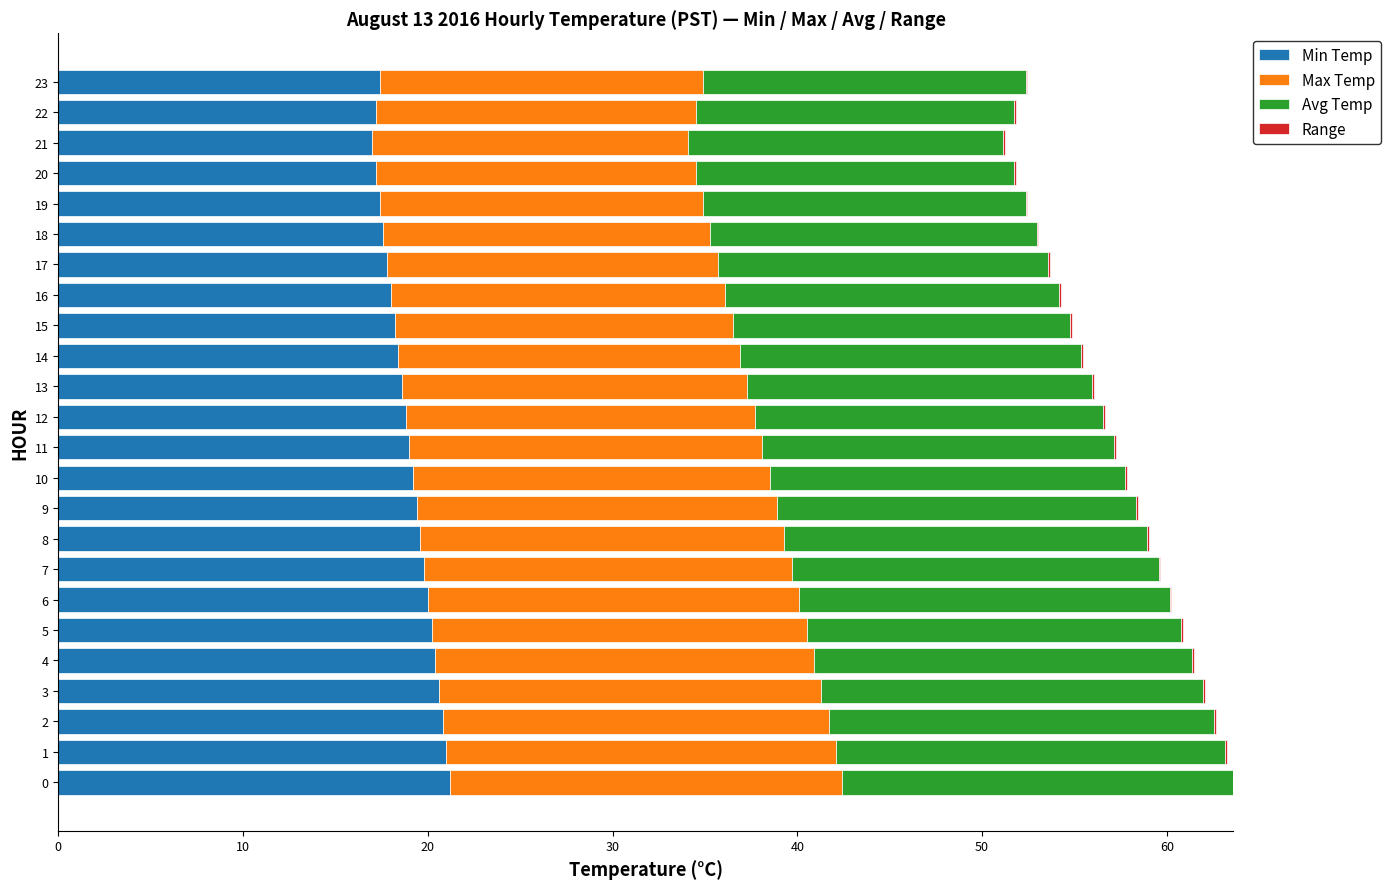

The value of Min Temp at 20 is 26.1. True or false?

False